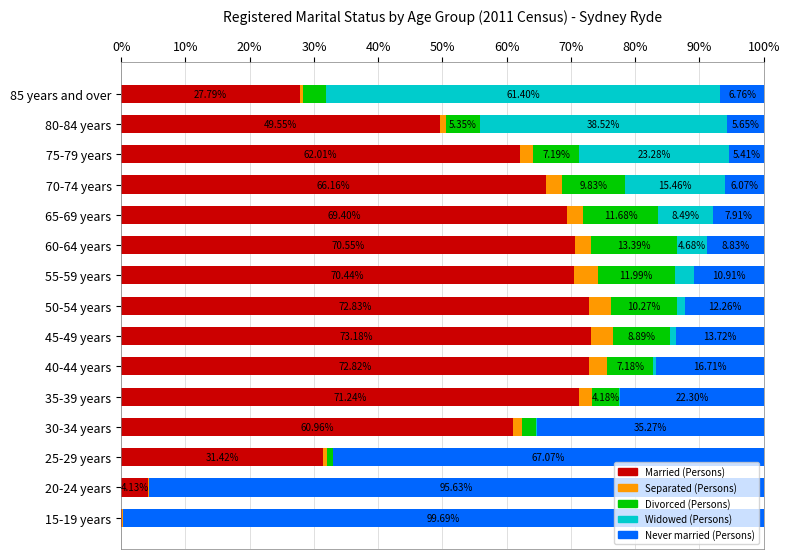

What is the total value across all series at 75-79 years?

100.0